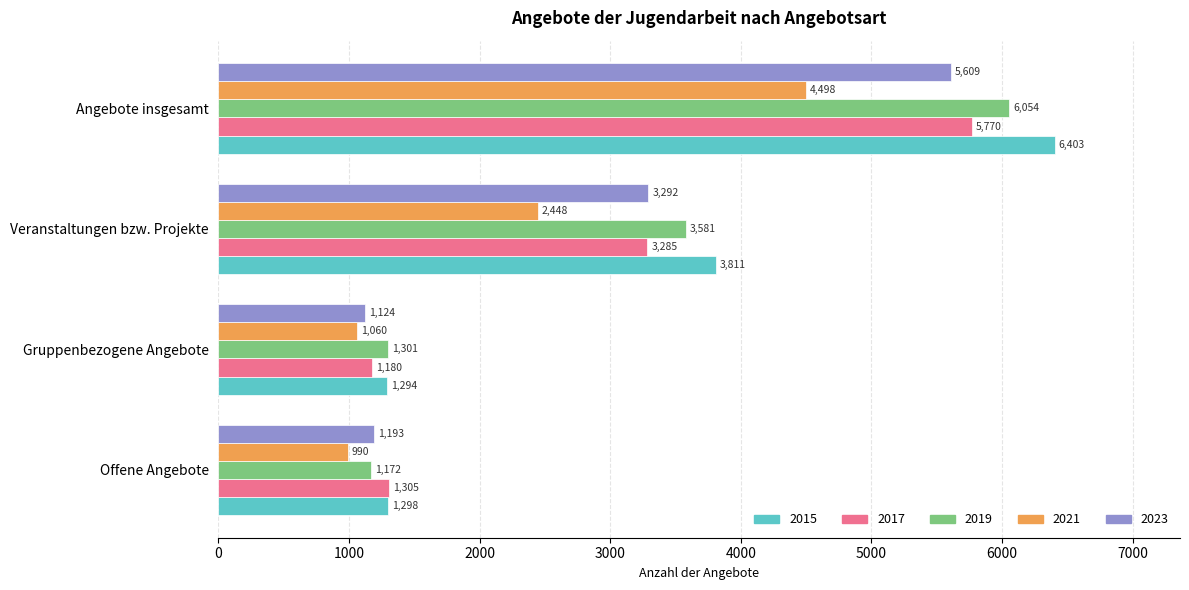

Is the value of 2017 at Offene Angebote greater than the value of 2019 at Veranstaltungen bzw. Projekte?

No